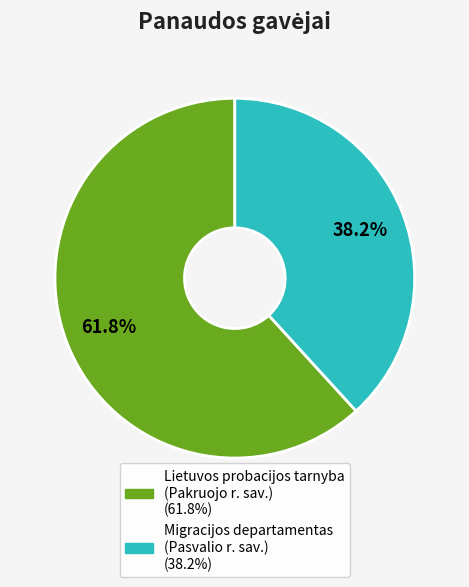

Rank the categories by value from lowest to highest.

Migracijos departamentas (Pasvalio r. sav.), Lietuvos probacijos tarnyba (Pakruojo r. sav.)